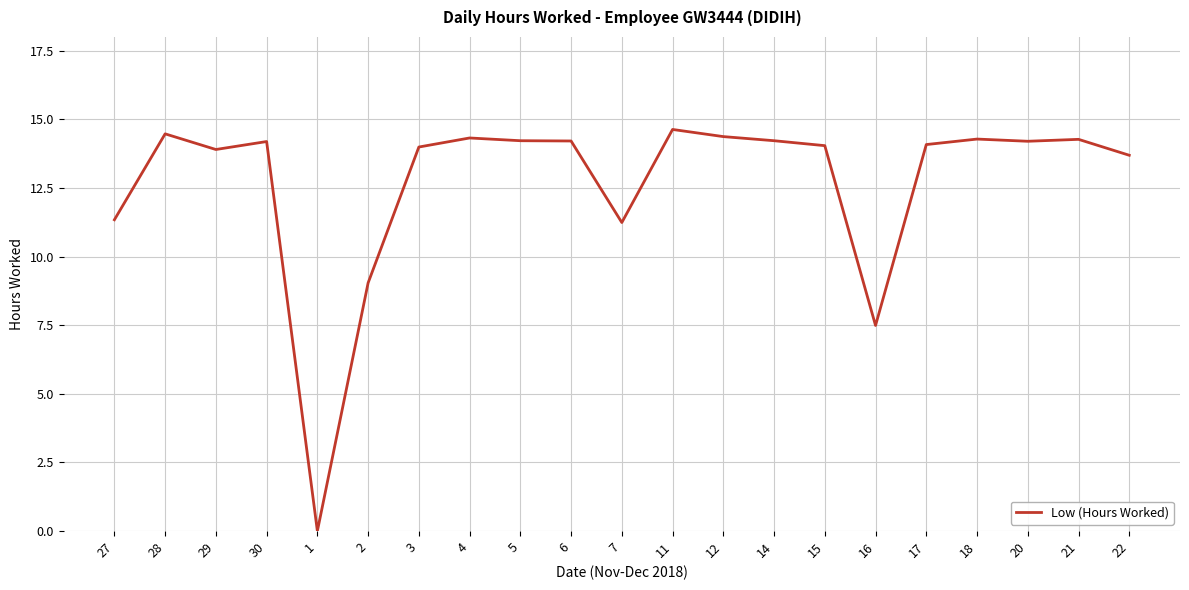

At which category does the chart reach its minimum across all series?

1